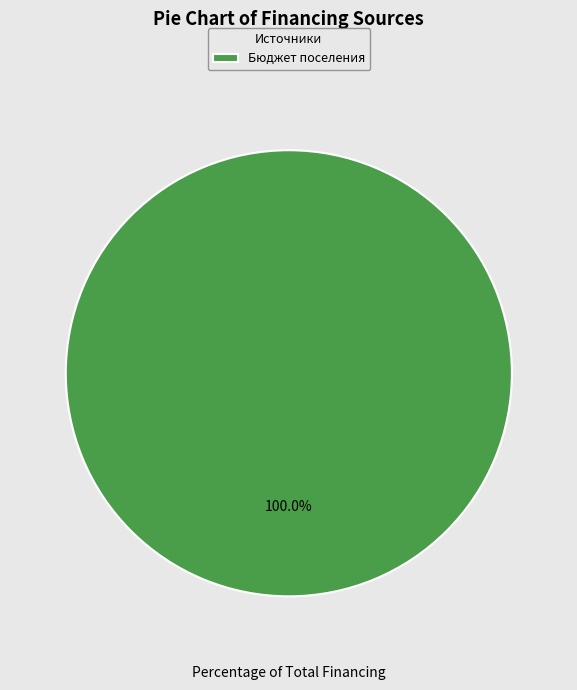

Is there any slice that represents more than half of the pie?

Yes